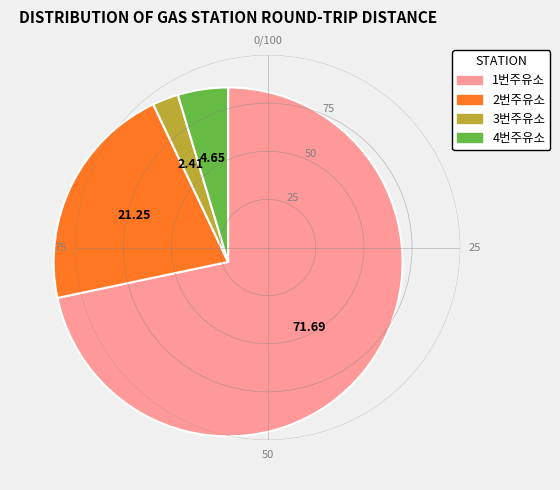

Rank the categories by value from highest to lowest.

1번주유소, 2번주유소, 4번주유소, 3번주유소